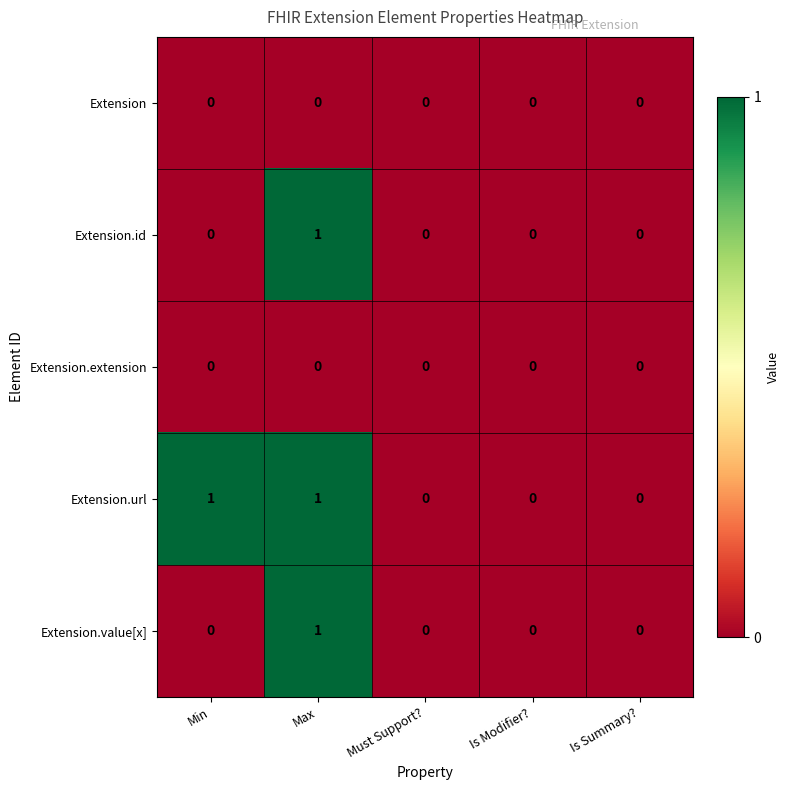

Is it true that Extension equals 0 at Is Summary??

True